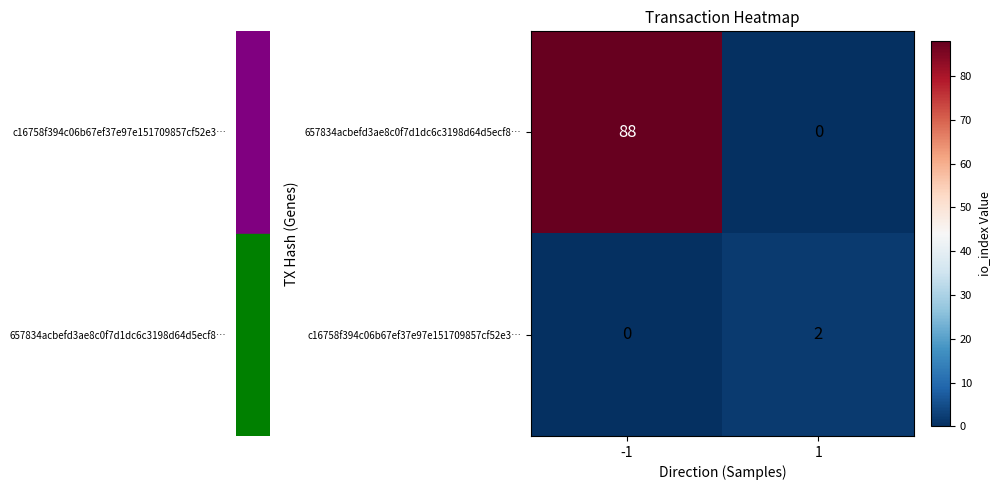

At how many categories does at least one series exceed 61?

1